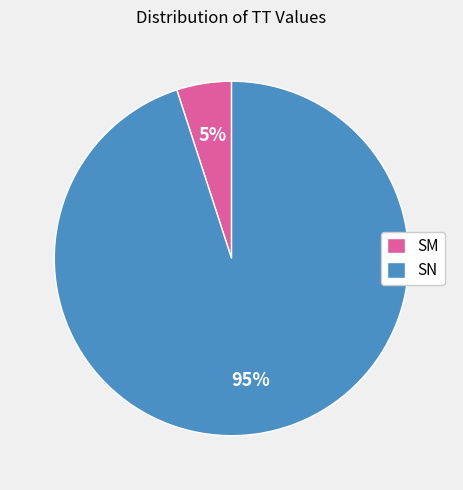

Combined, do SN and SM account for over 50%?

Yes